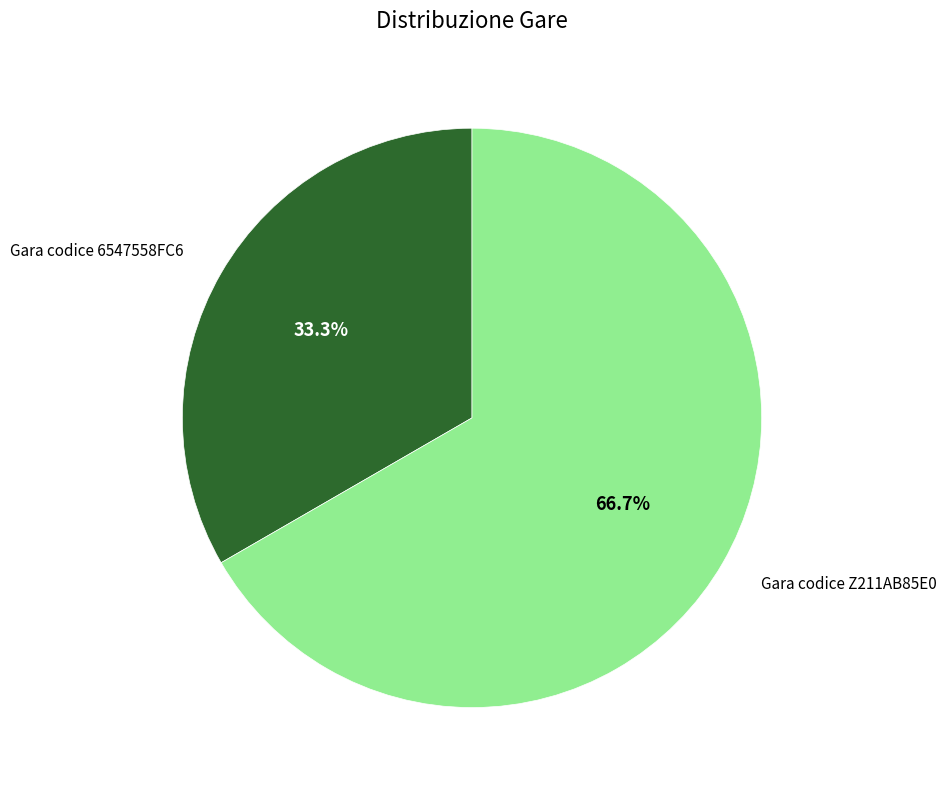

Is there any slice that represents more than half of the pie?

Yes